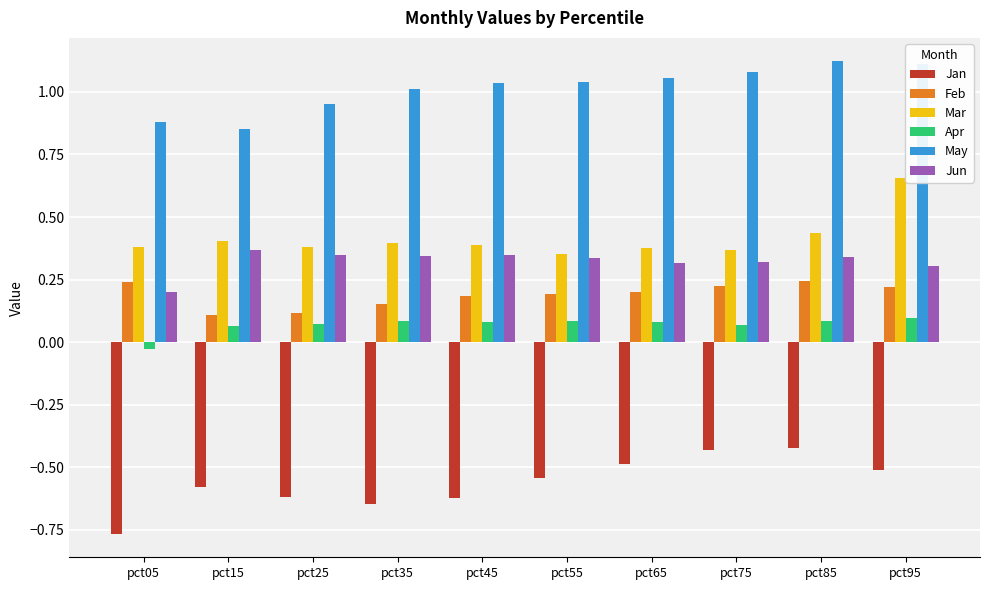

Which label corresponds to the smallest value in the chart?

pct05